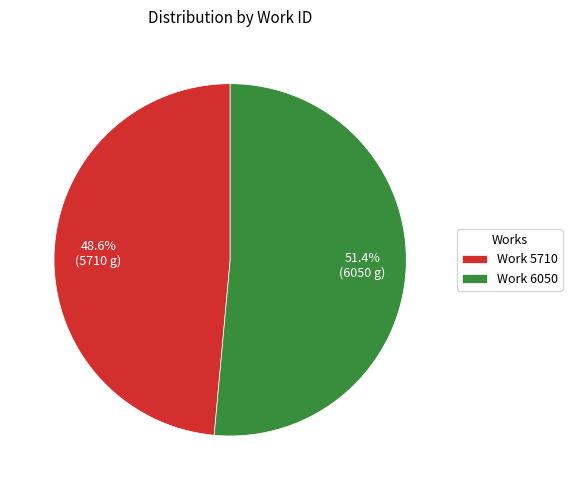

Rank the categories by value from lowest to highest.

Work 5710, Work 6050